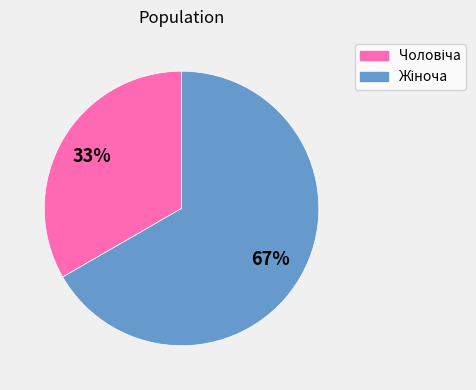

To the nearest percent, what is the average slice percentage?

50%